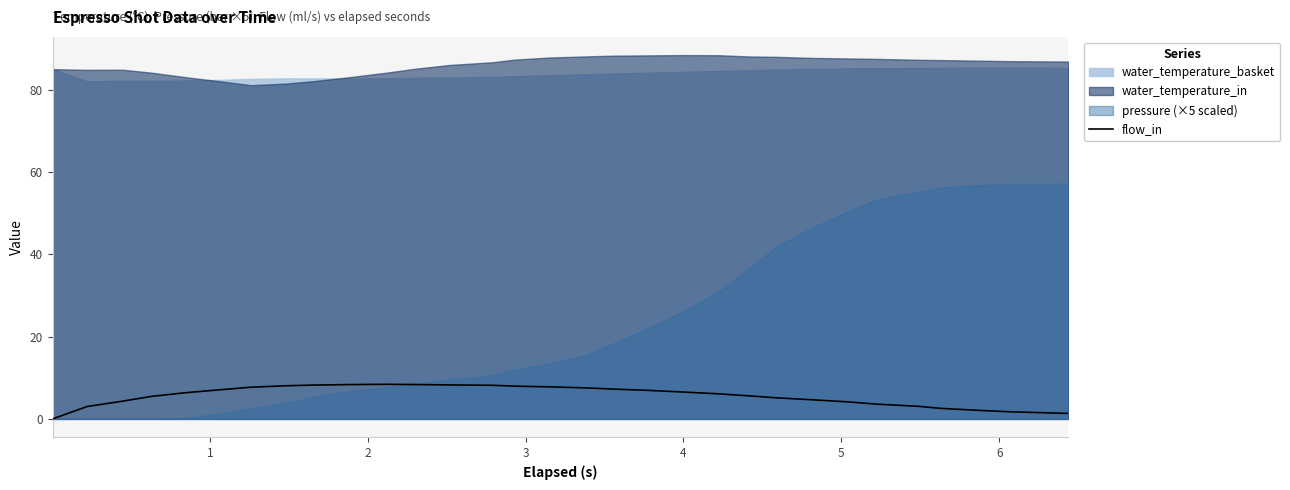

What is the maximum value for flow_in?

8.4